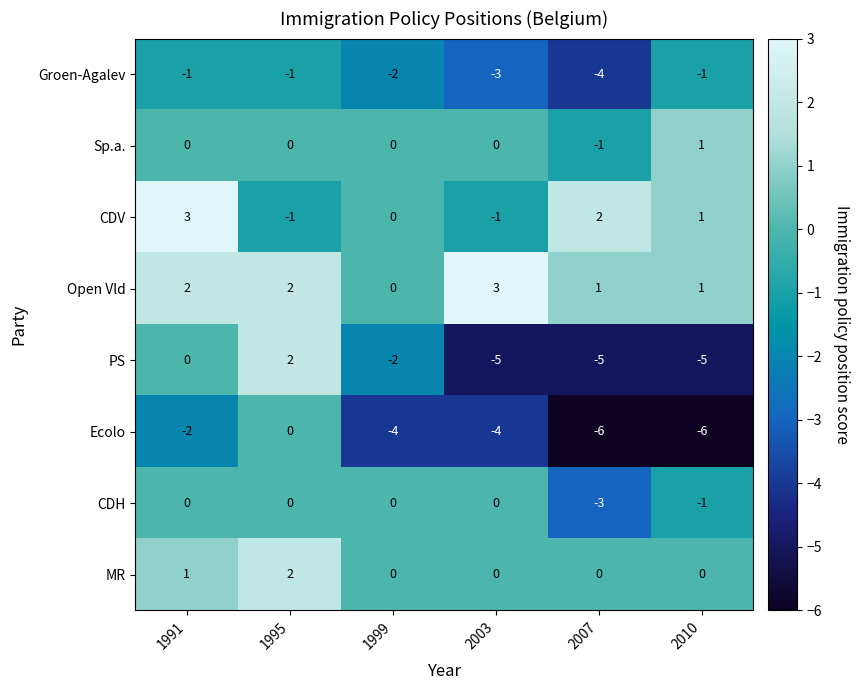

The value of Ecolo at 2007 is -6. True or false?

True